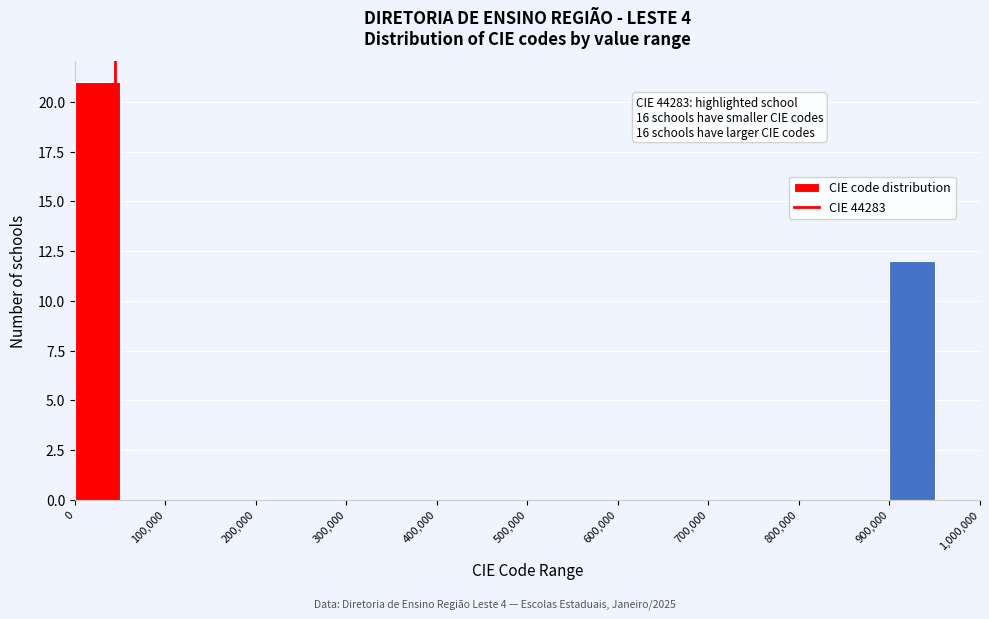

Over which range of the x-axis is the bar tallest?

0 to 50000